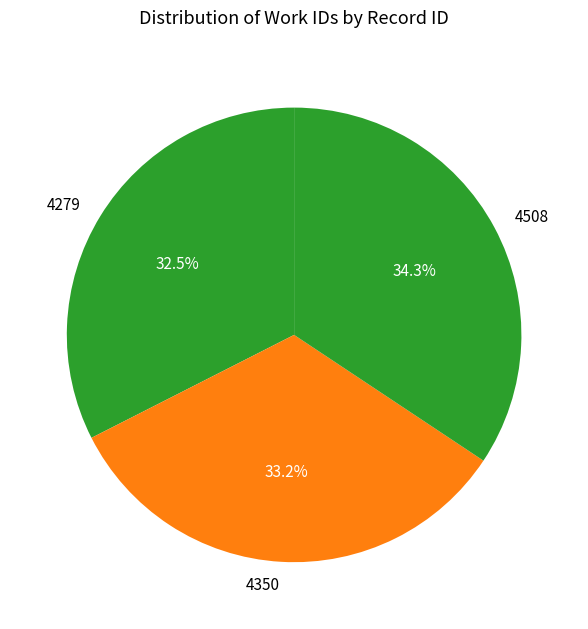

What percentage is NOT represented by 4350?

66.8%